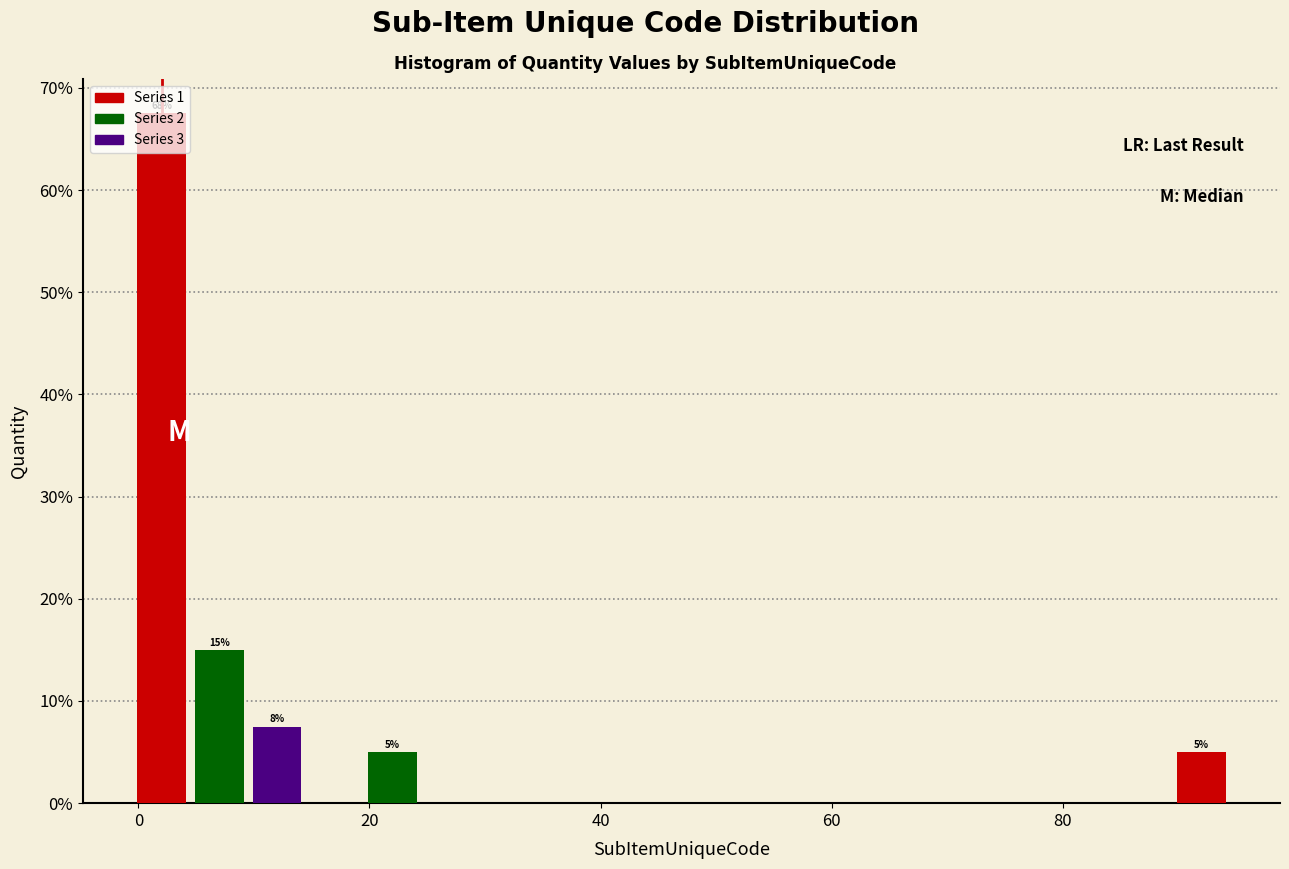

Around what value on the x-axis is the tallest bar? Give the approximate position of its centre, as read against the axis.

2